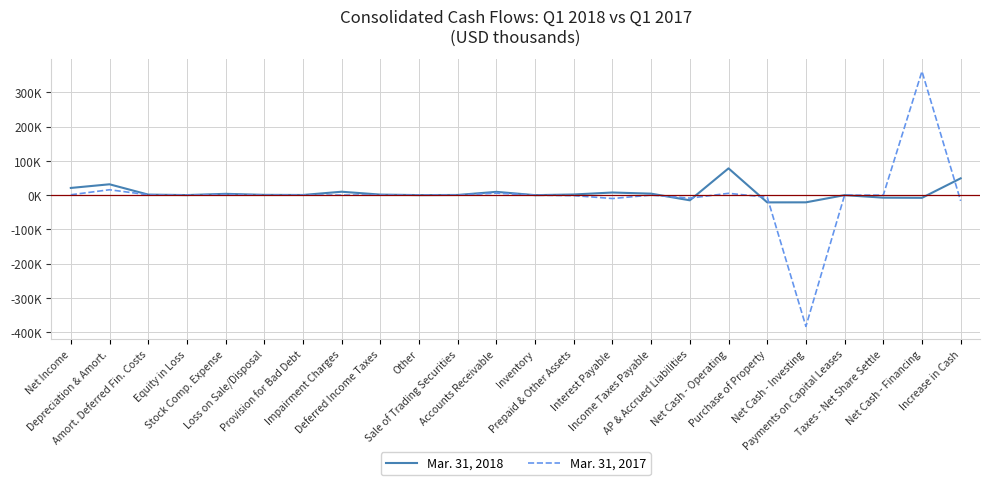

Reading right to left, extract all data points from this chart.

Mar. 31, 2018: Increase in Cash=48910	Net Cash - Financing=-7976	Taxes - Net Share Settle=-7502	Payments on Capital Leases=-148	Net Cash - Investing=-21121	Purchase of Property=-21271	Net Cash - Operating=78007	AP & Accrued Liabilities=-15232	Income Taxes Payable=4199	Interest Payable=7539	Prepaid & Other Assets=1801	Inventory=-154	Accounts Receivable=9491	Sale of Trading Securities=395	Other=23	Deferred Income Taxes=1450	Impairment Charges=9815	Provision for Bad Debt=375	Loss on Sale/Disposal=706	Stock Comp. Expense=3679	Equity in Loss=85	Amort. Deferred Fin. Costs=1446	Depreciation & Amort.=31534	Net Income=20855
Mar. 31, 2017: Increase in Cash=-16807	Net Cash - Financing=361082	Taxes - Net Share Settle=-179	Payments on Capital Leases=-94	Net Cash - Investing=-383072	Purchase of Property=-6206	Net Cash - Operating=5183	AP & Accrued Liabilities=-8803	Income Taxes Payable=67	Interest Payable=-10006	Prepaid & Other Assets=-1423	Inventory=-251	Accounts Receivable=5647	Sale of Trading Securities=0	Other=16	Deferred Income Taxes=369	Impairment Charges=0	Provision for Bad Debt=218	Loss on Sale/Disposal=-32	Stock Comp. Expense=1733	Equity in Loss=222	Amort. Deferred Fin. Costs=877	Depreciation & Amort.=15604	Net Income=945